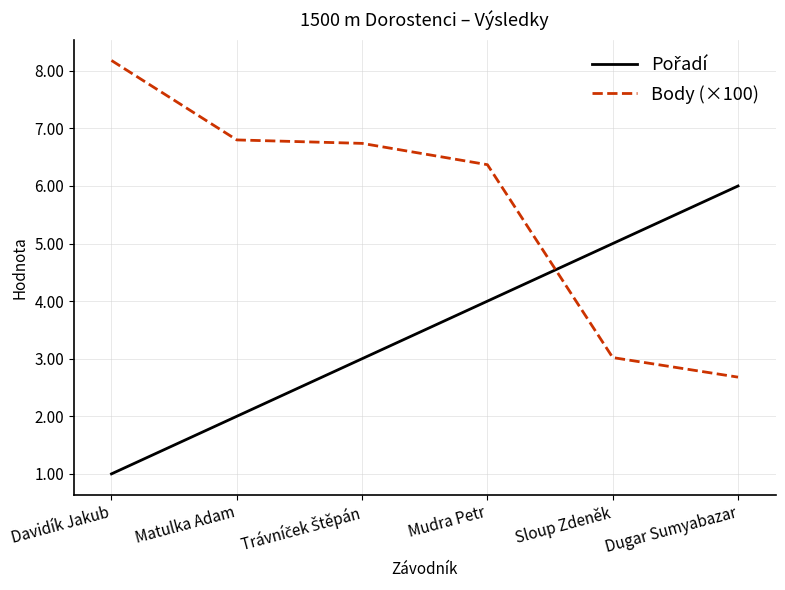

What is the difference between the Body (×100) values at Sloup Zdeněk and Davidík Jakub?

5.2